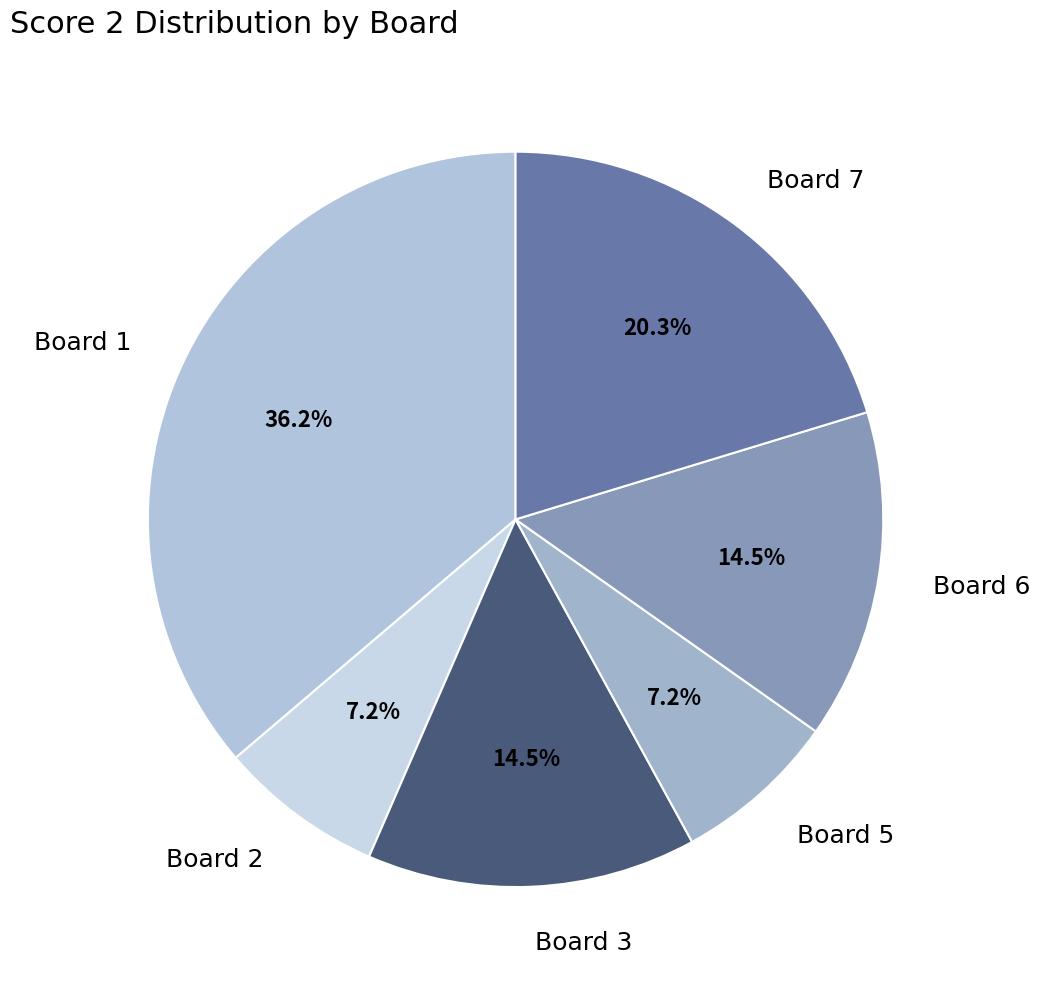

Approximately how many times larger is the value at Board 3 compared to Board 2?

2.0